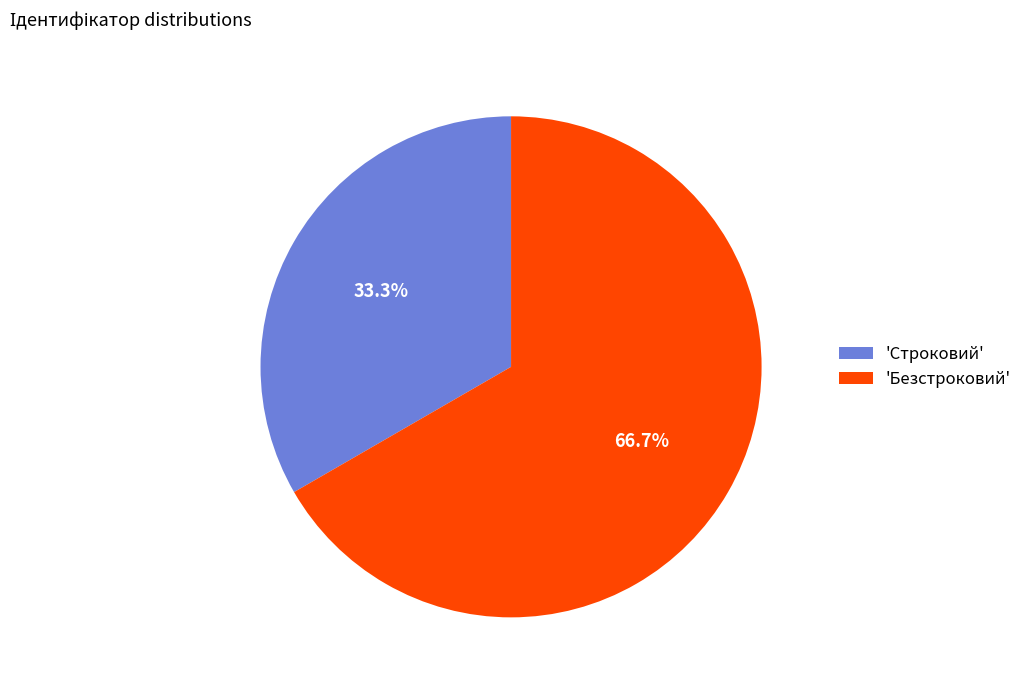

To the nearest percent, what is the difference between the largest and smallest slice percentages?

33%